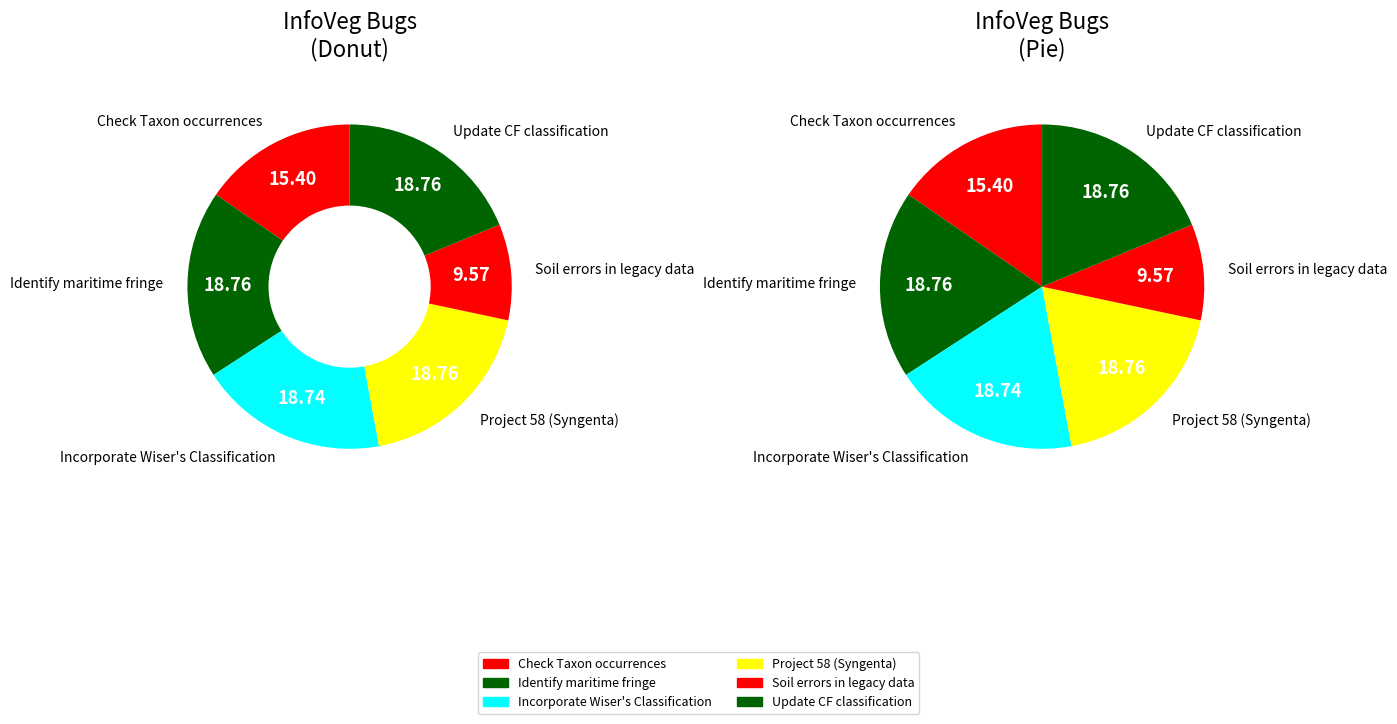

To the nearest percent, what is the average slice percentage?

17%